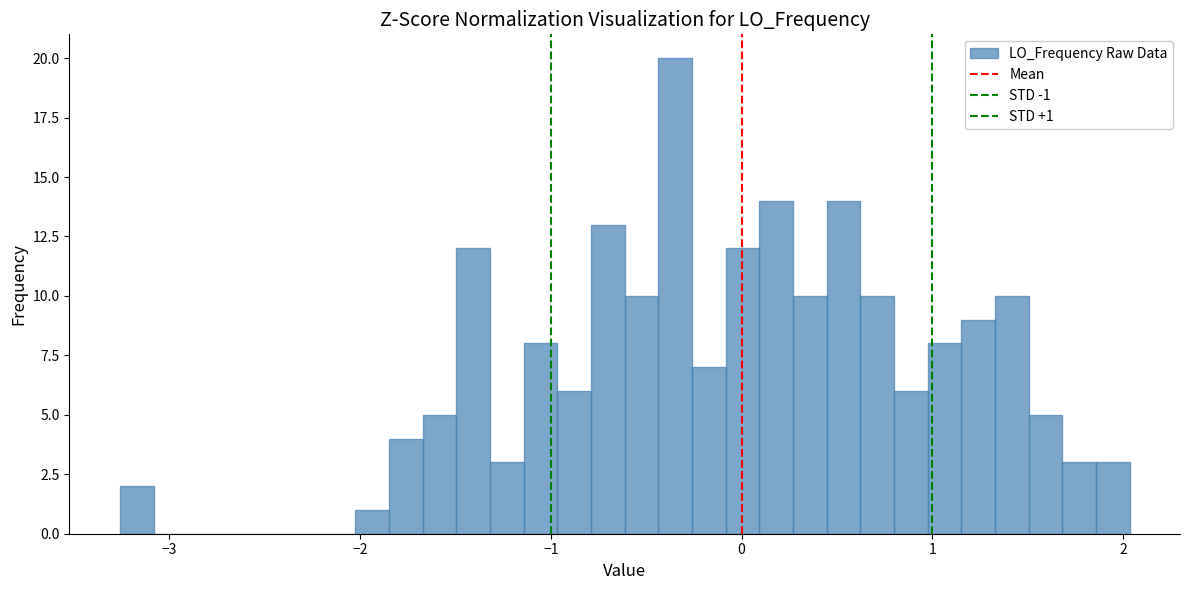

Read against the x-axis, roughly where is the centre of the tallest bar?

-0.3